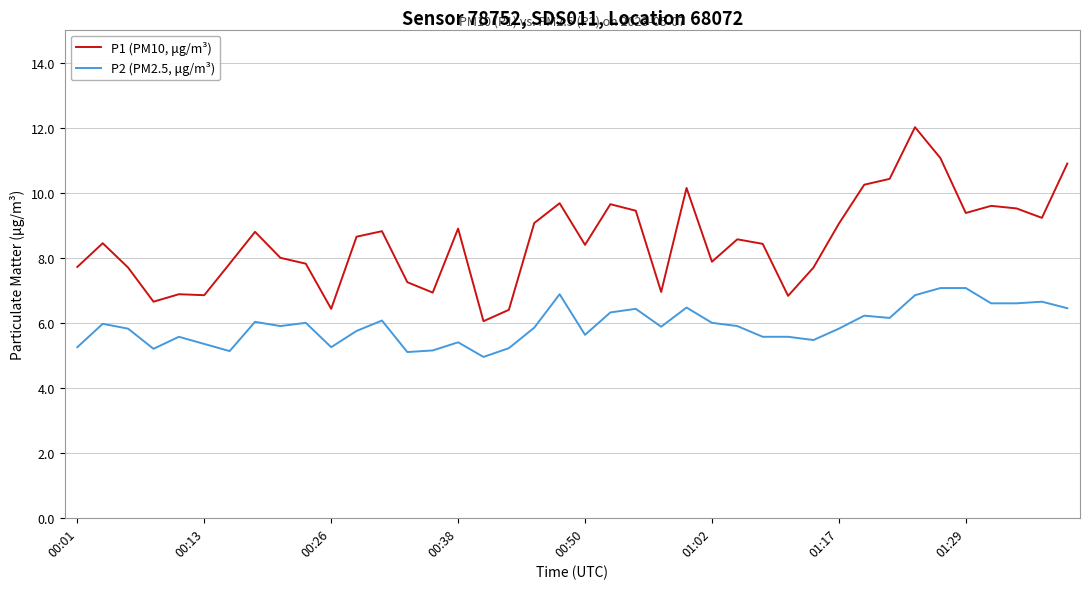

True or false: P2 (PM2.5, μg/m³) and P1 (PM10, μg/m³) intersect in this chart.

False